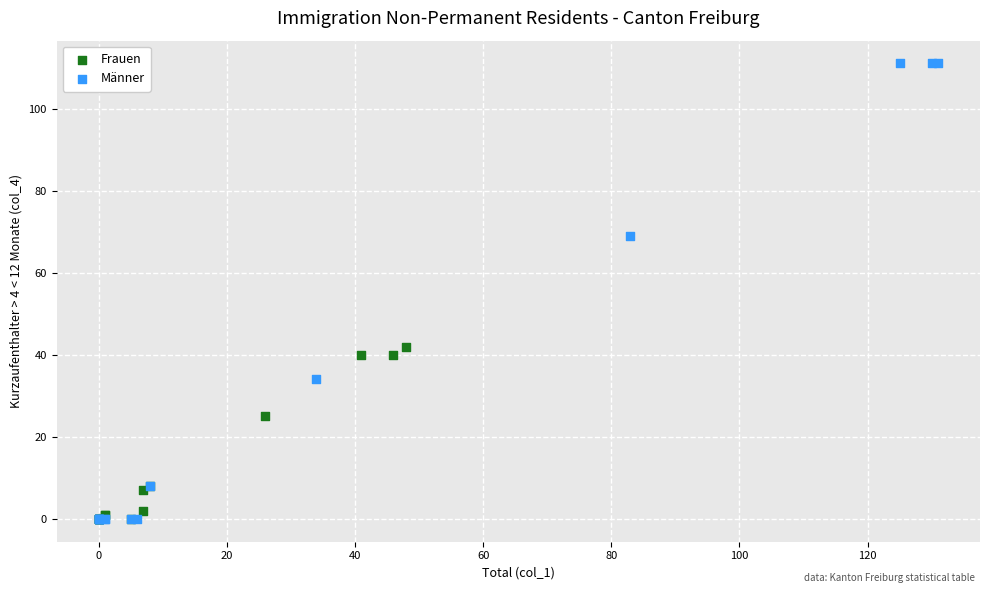

Which series has the largest Y range (max minus min)?

Männer